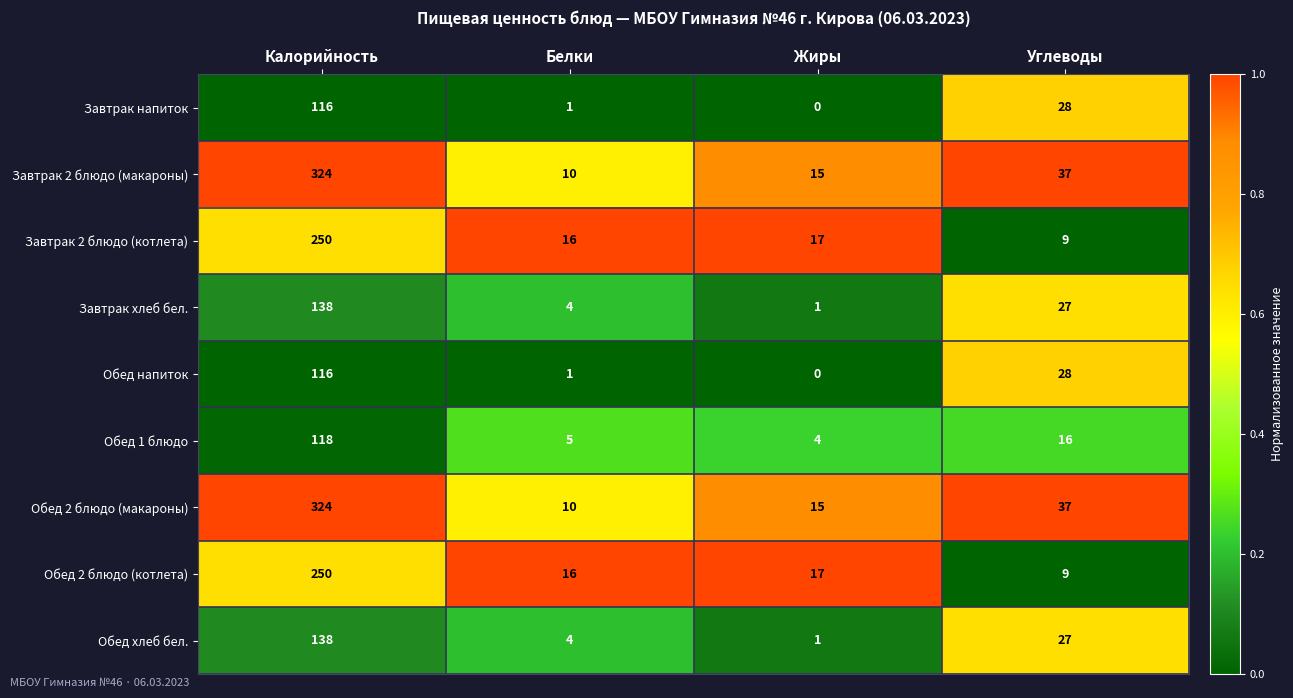

At which category does the chart reach its minimum across all series?

Жиры